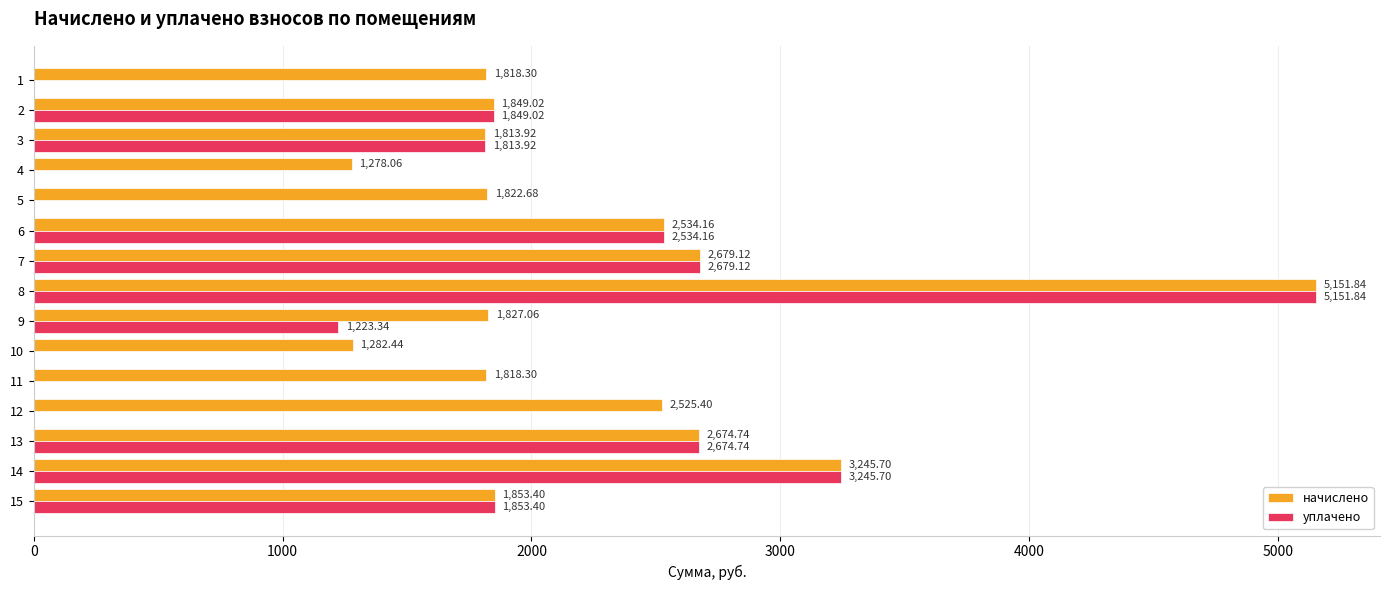

Which series has the largest total across all categories?

начислено